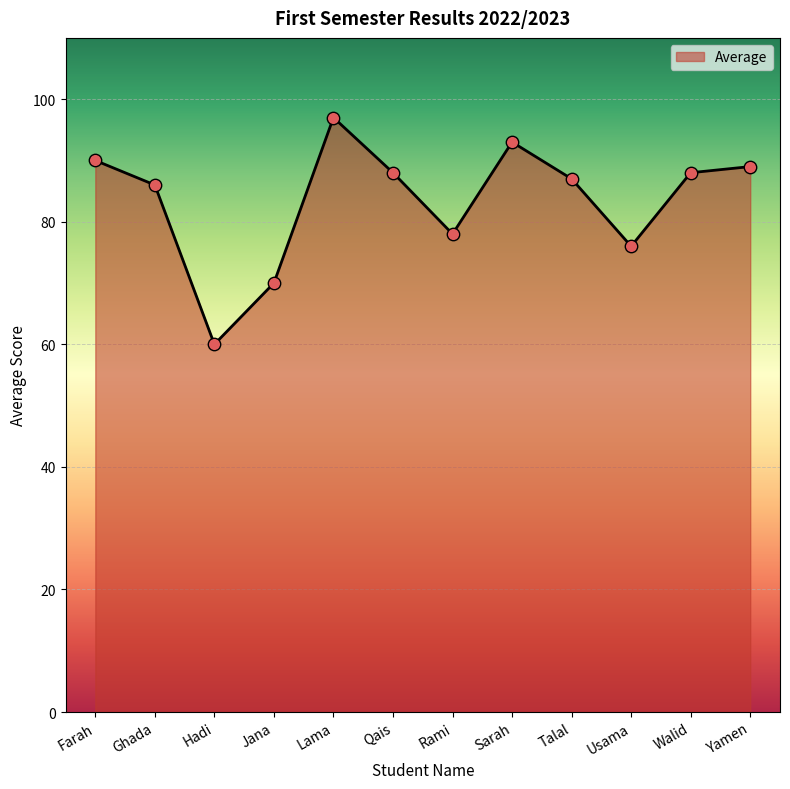

Between Farah and Ghada, which is larger?

Farah